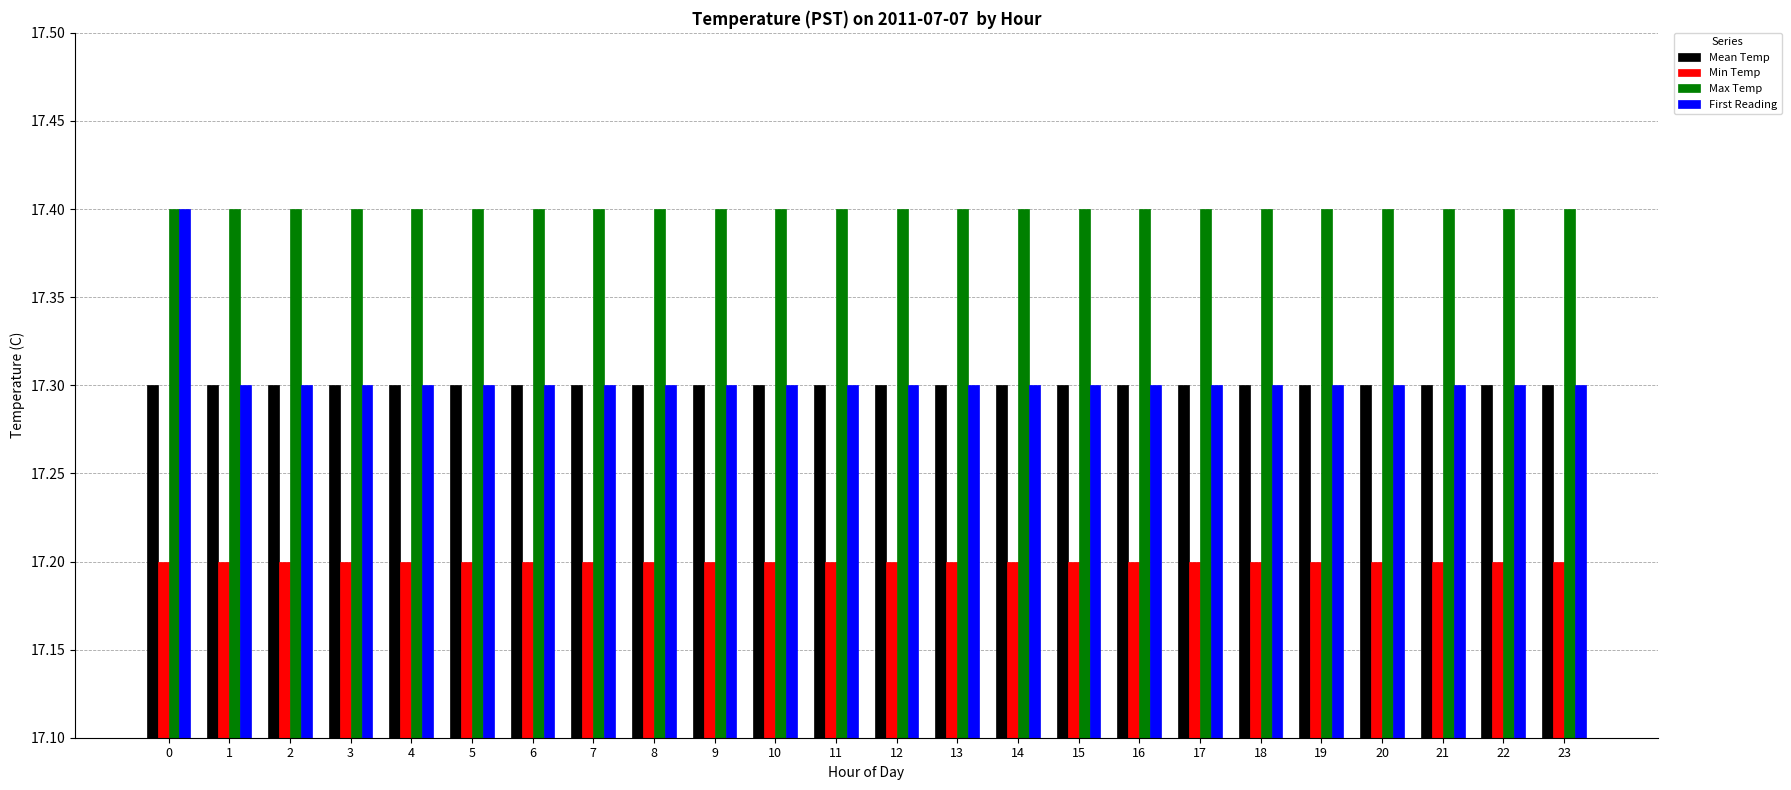

What is the value of the Max Temp bar at the 18th from the left?

17.4